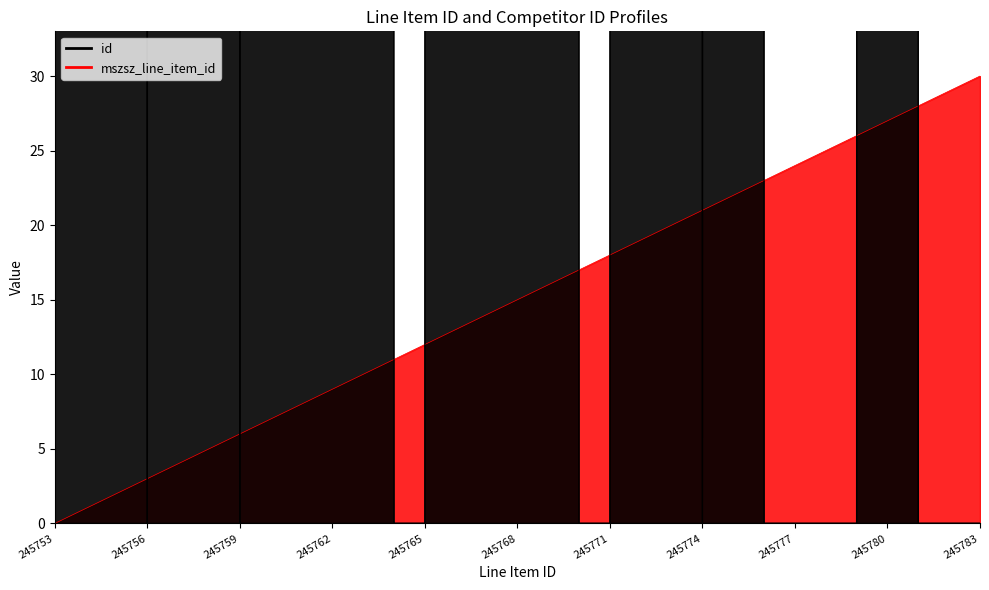

Which series has the largest total across all categories?

id